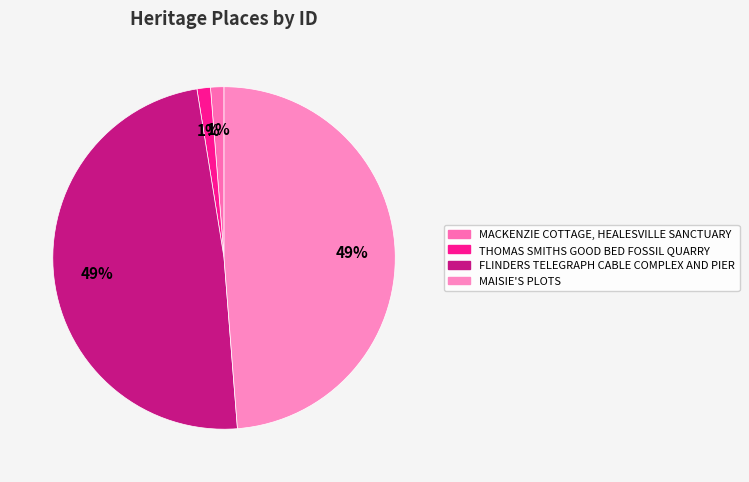

How many slices are in this pie chart?

4